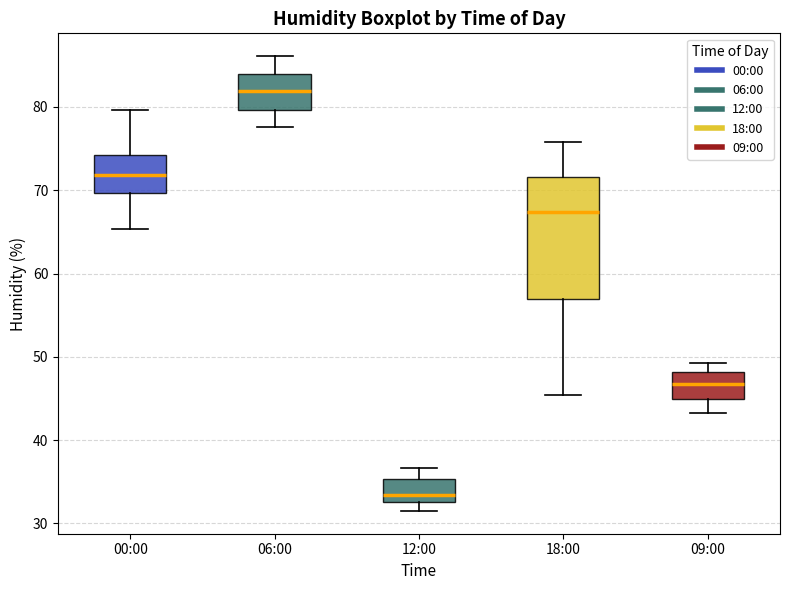

Reading left to right, read every box against the y-axis: the position of its median line, the range the box covers, and the ends of its whiskers. The values are not printed on the chart, so give them approximately, as read against the axis.

00:00: median 72, box 70 to 74, whiskers 65 to 80
06:00: median 82, box 80 to 84, whiskers 78 to 86
12:00: median 33 (just above the box's lower edge), box 33 to 35, whiskers 32 to 37
18:00: median 67, box 57 to 72, whiskers 45 to 76
09:00: median 47, box 45 to 48, whiskers 43 to 49